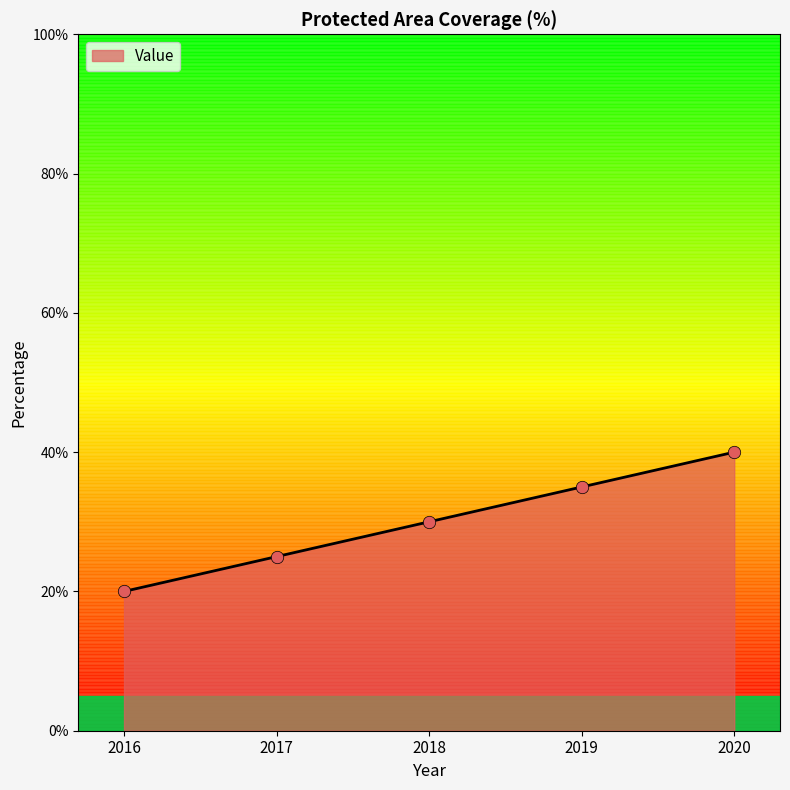

Which has a higher value, 2020 or 2019?

2020